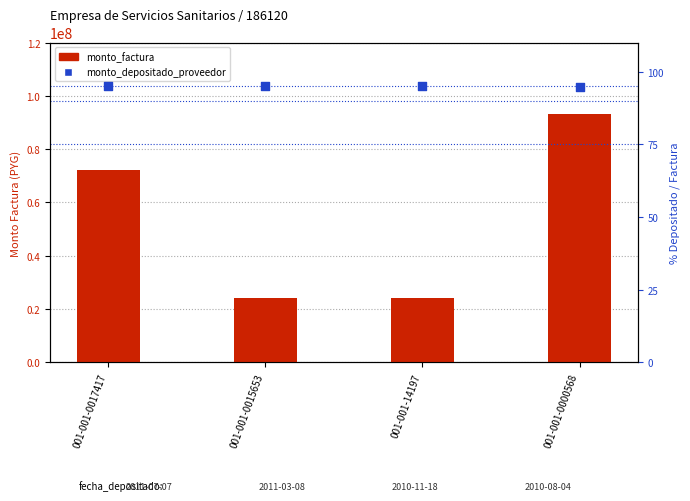

What are all the series names shown in the legend?

monto_factura, monto_depositado_proveedor